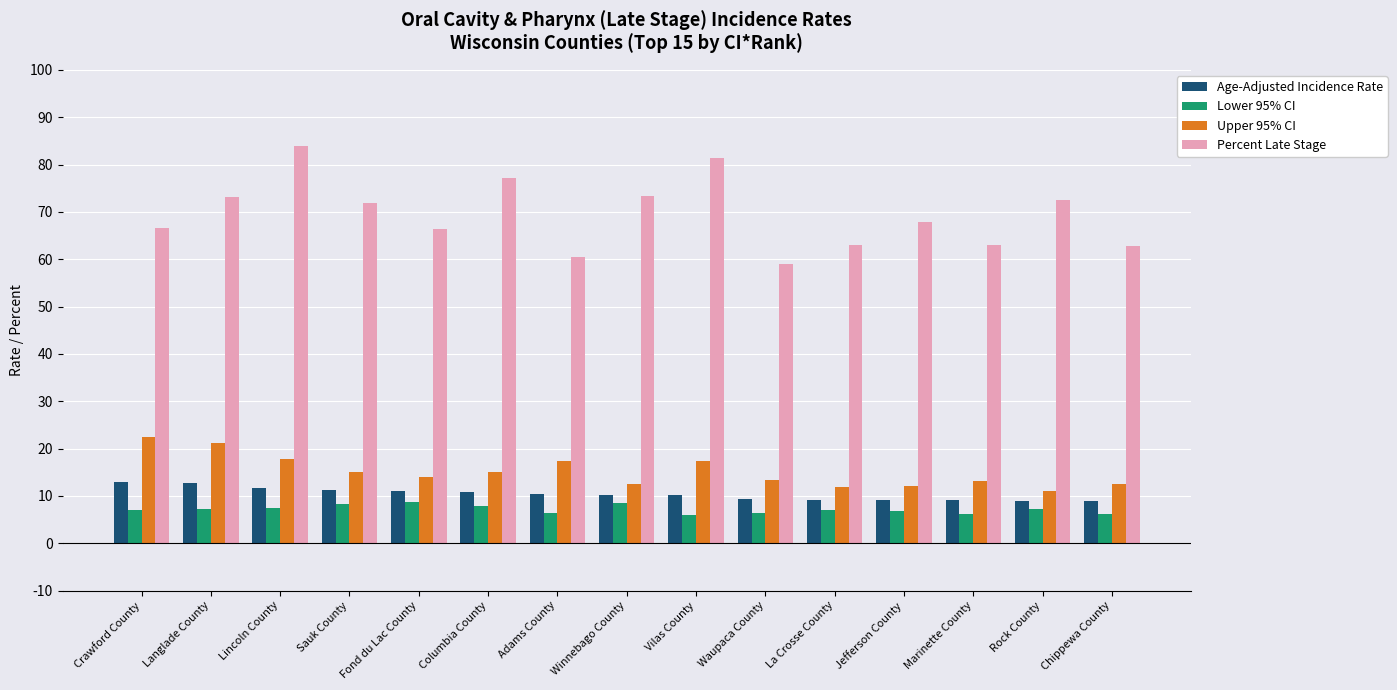

What is the difference between the maximum and second lowest values in the Upper 95% CI series?

10.7